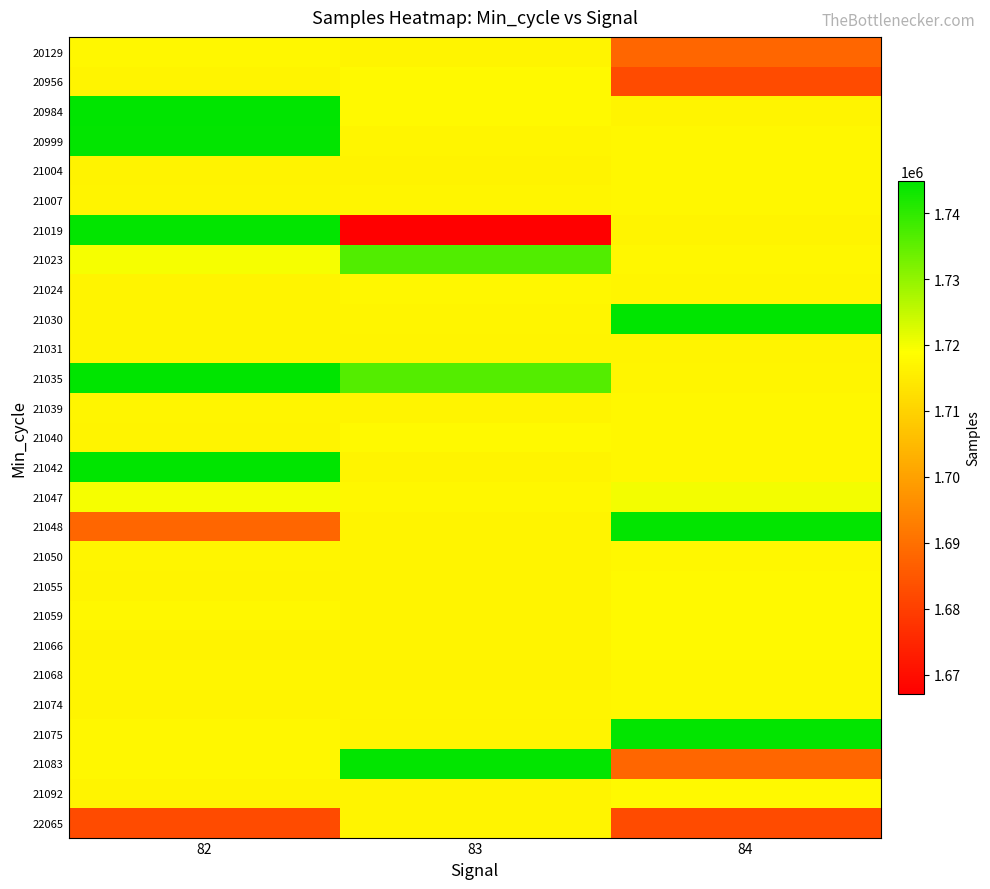

Count the number of categories in the chart.

3